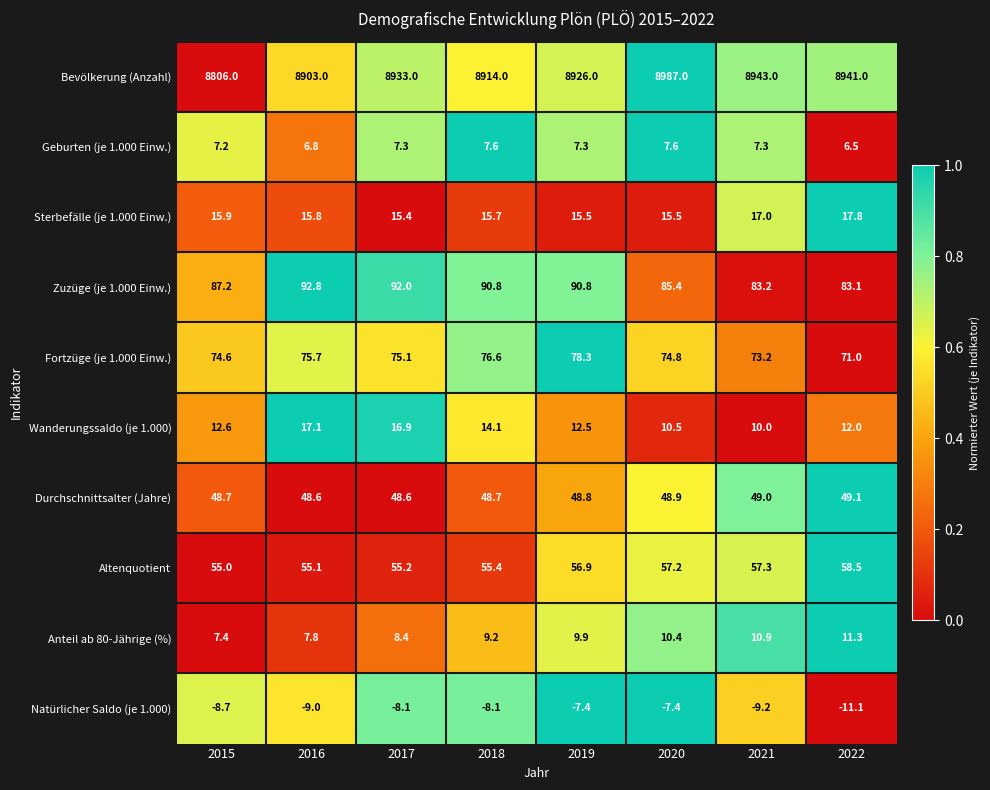

The Fortzüge (je 1.000 Einw.) series shows 71.0 at 2022. True or false?

True